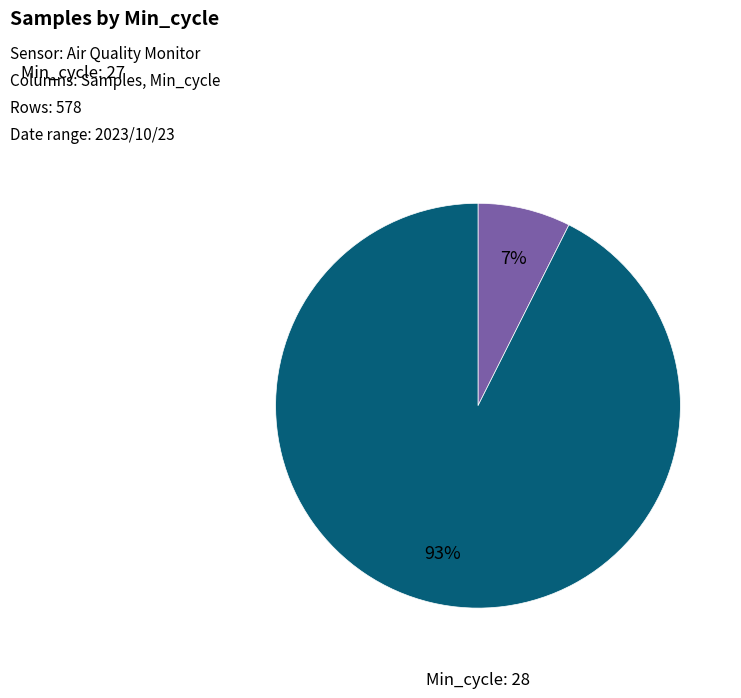

To the nearest percent, what is the average slice percentage?

50%